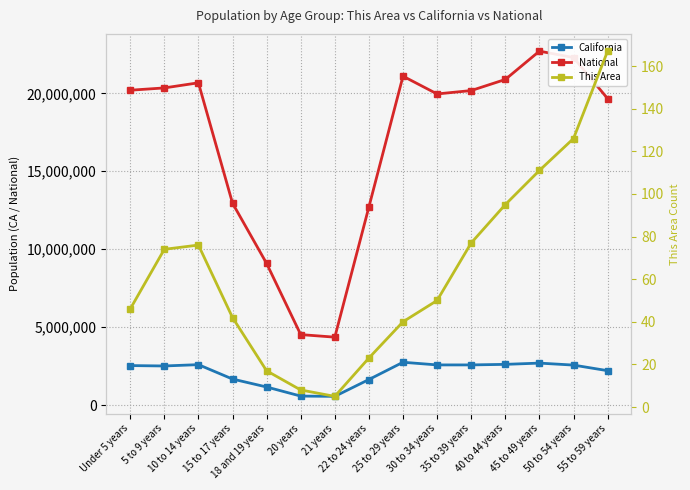

How many lines are shown in the chart?

3